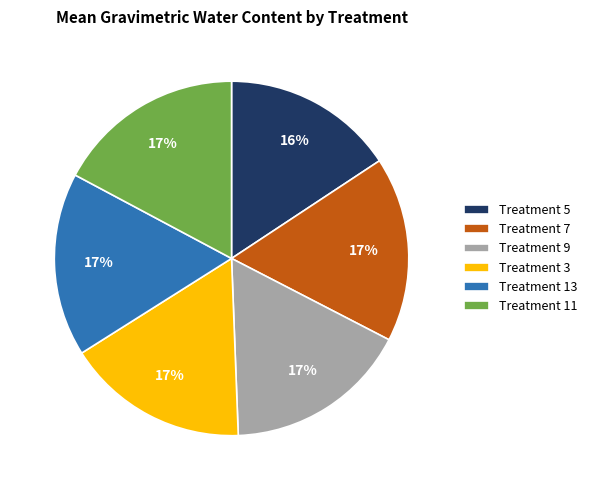

To the nearest percent, what is the average slice percentage?

17%